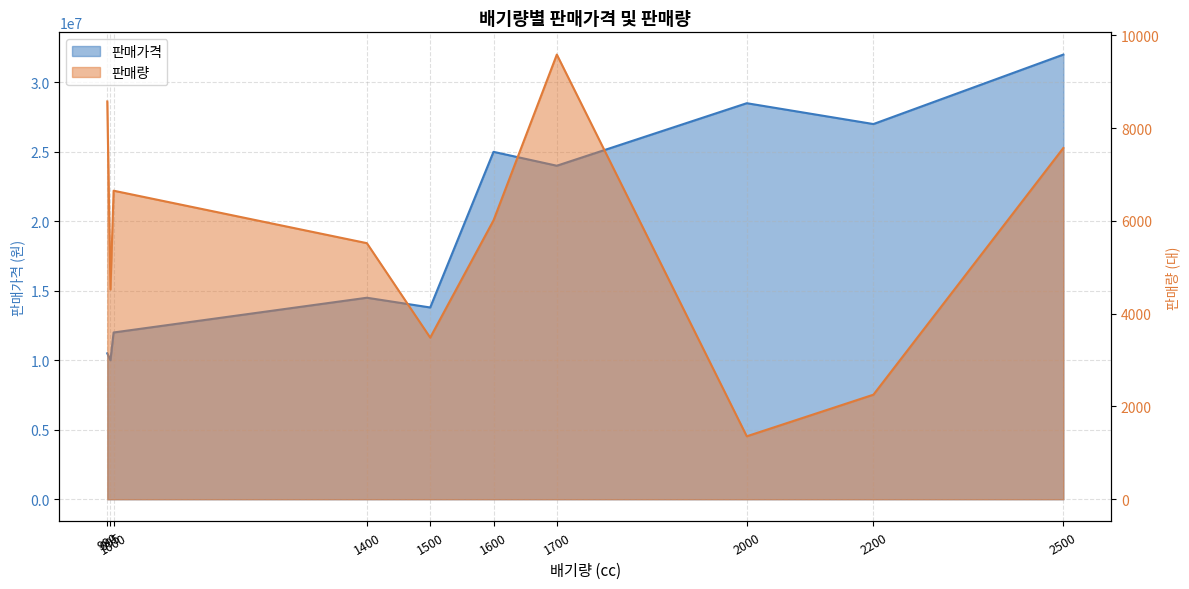

Is it true that 판매량 equals 6012 at 1600?

True